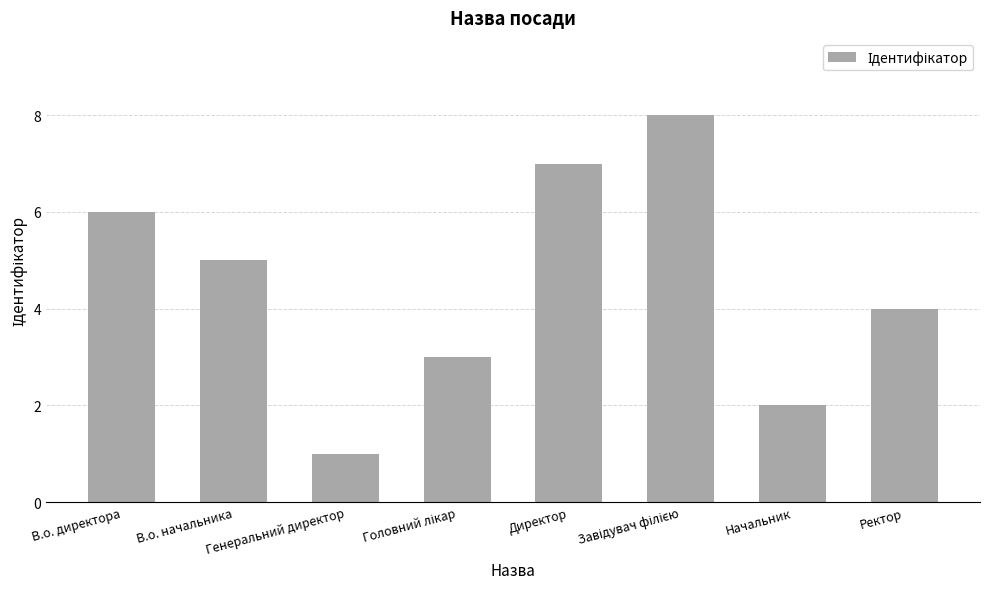

What is the maximum value shown in the chart?

8